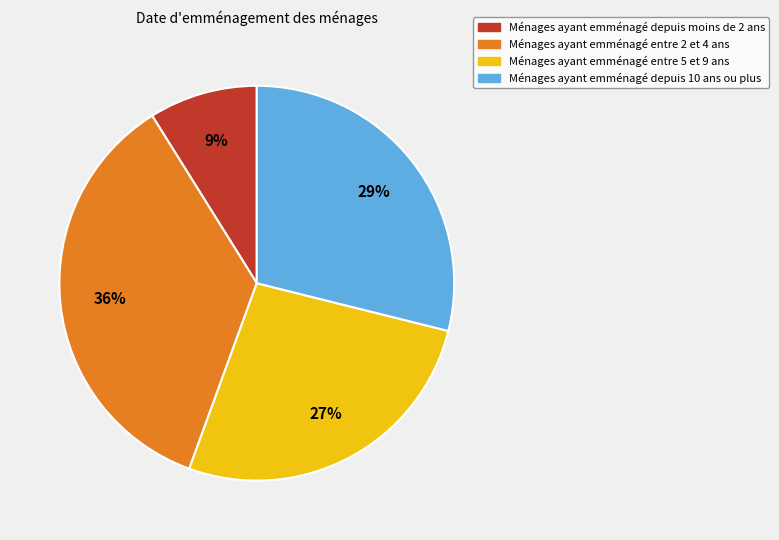

To the nearest percent, what is the difference between the largest and smallest slice percentages?

27%